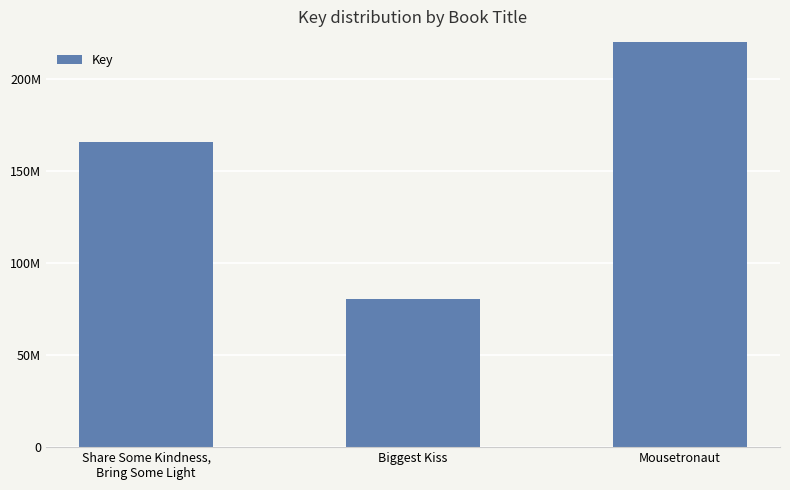

Where does the data first go above 165726633?

Mousetronaut